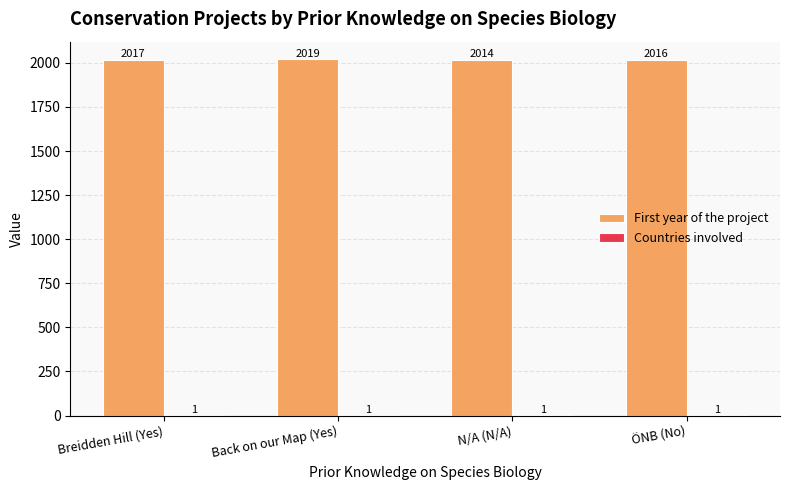

Between Breidden Hill (Yes) and N/A (N/A), which series saw the biggest shift?

First year of the project